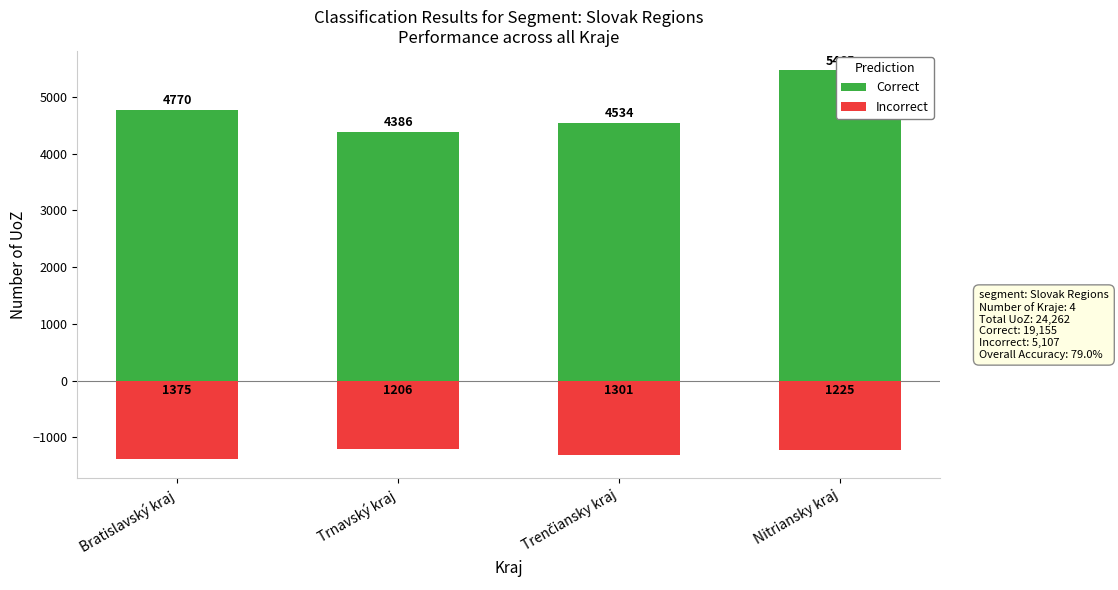

Is it true that Correct equals 5465 at Nitriansky kraj?

True